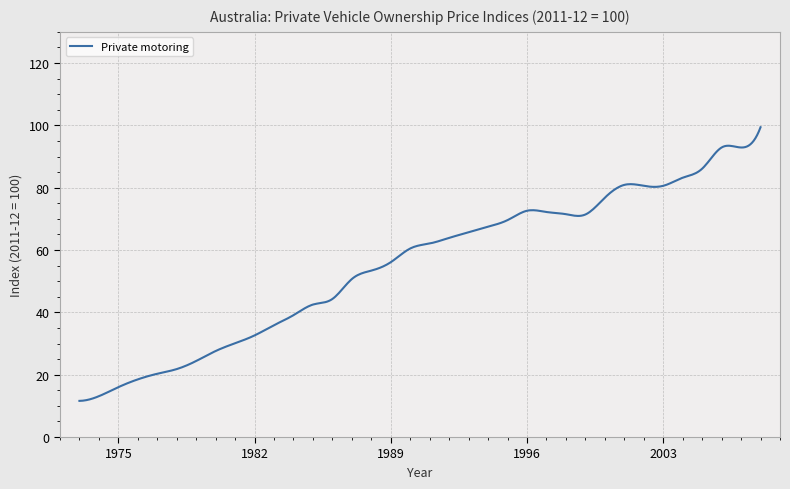

What is the greatest value displayed?

99.4